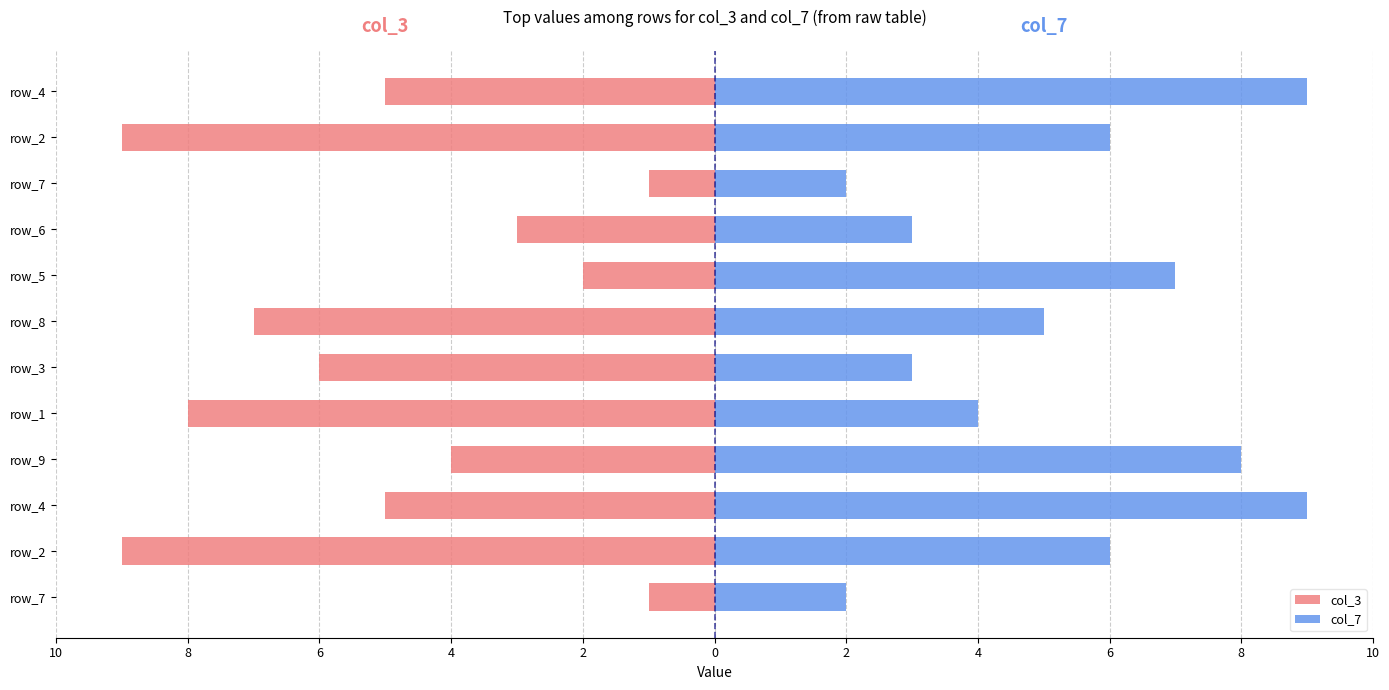

How many bars are there in total?

24